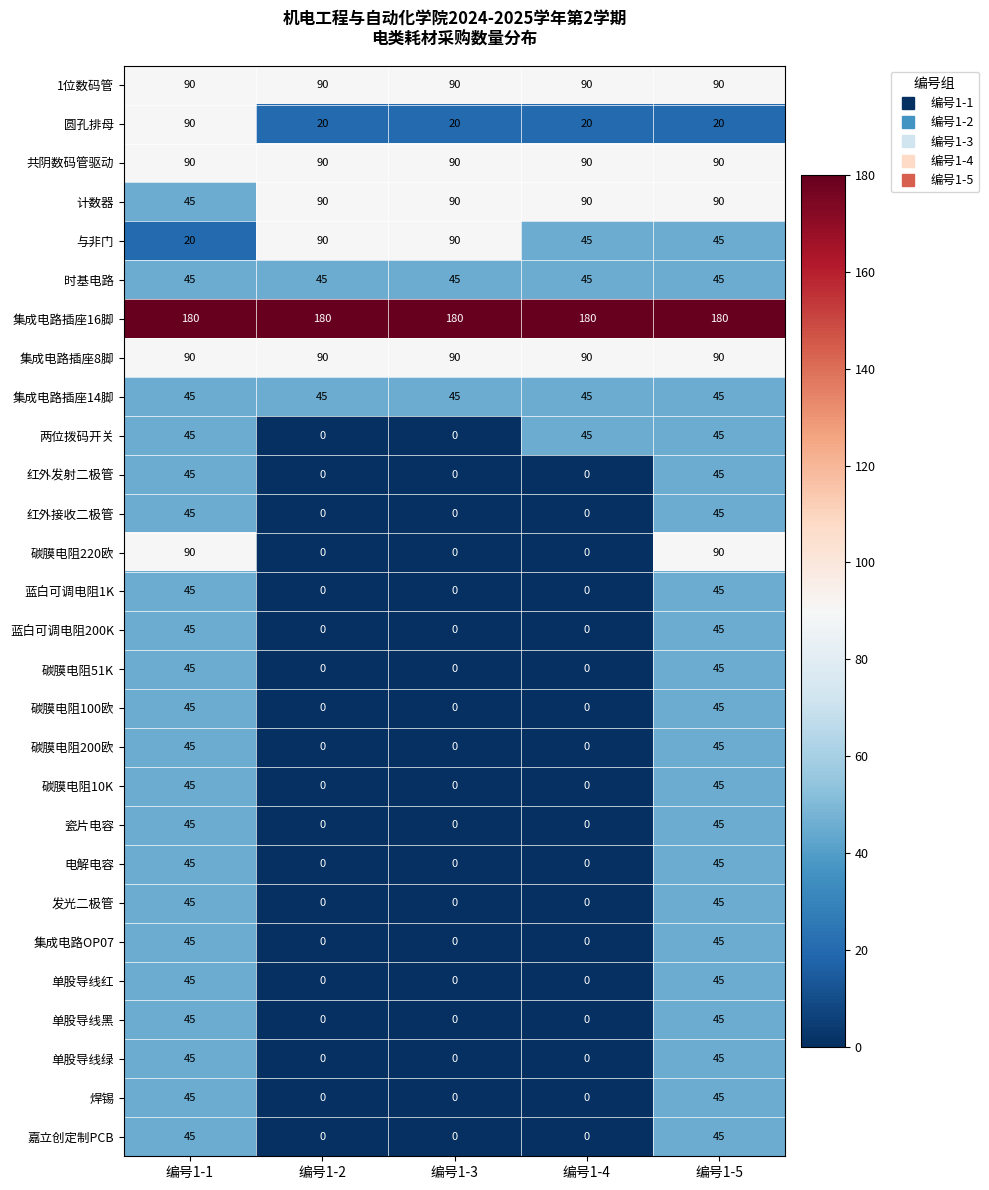

What is the difference between the highest and lowest values at 编号1-5?

160